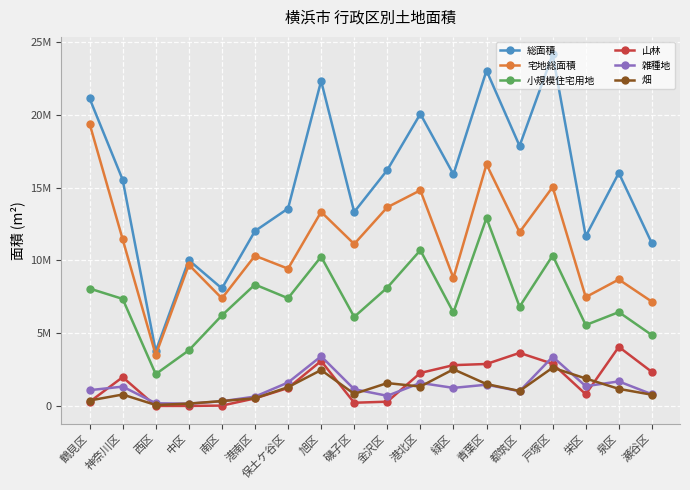

Is this an area chart (filled region under the line)?

No